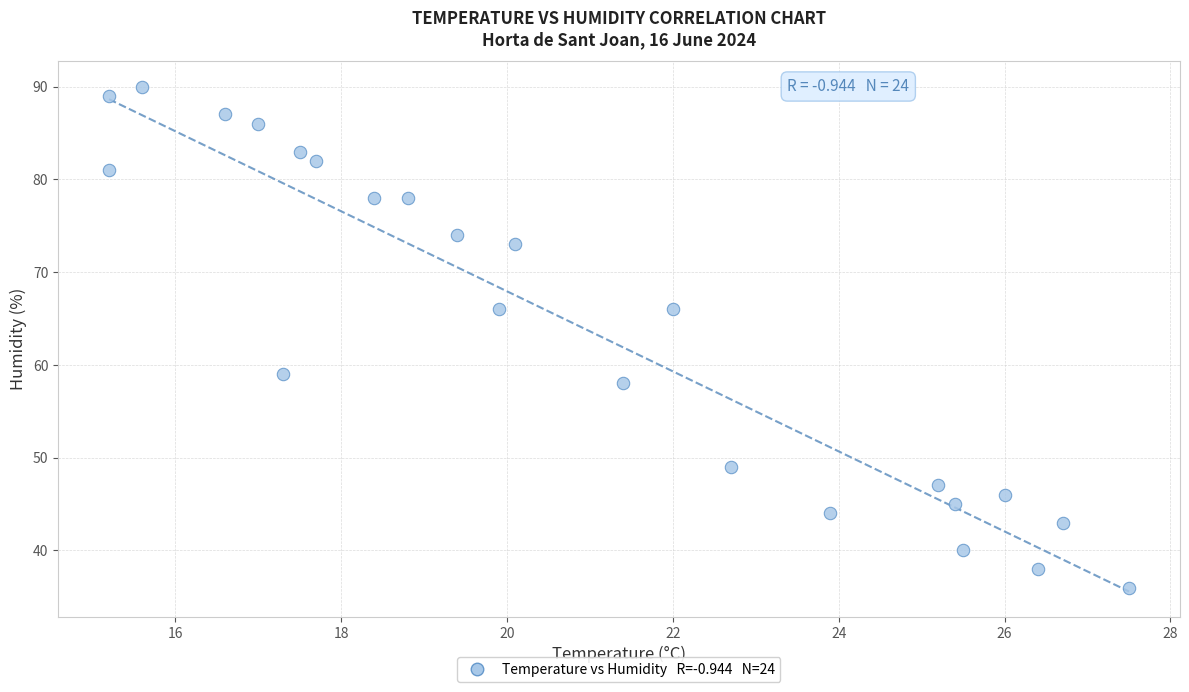

What is the range of Y values (max minus min)?

54